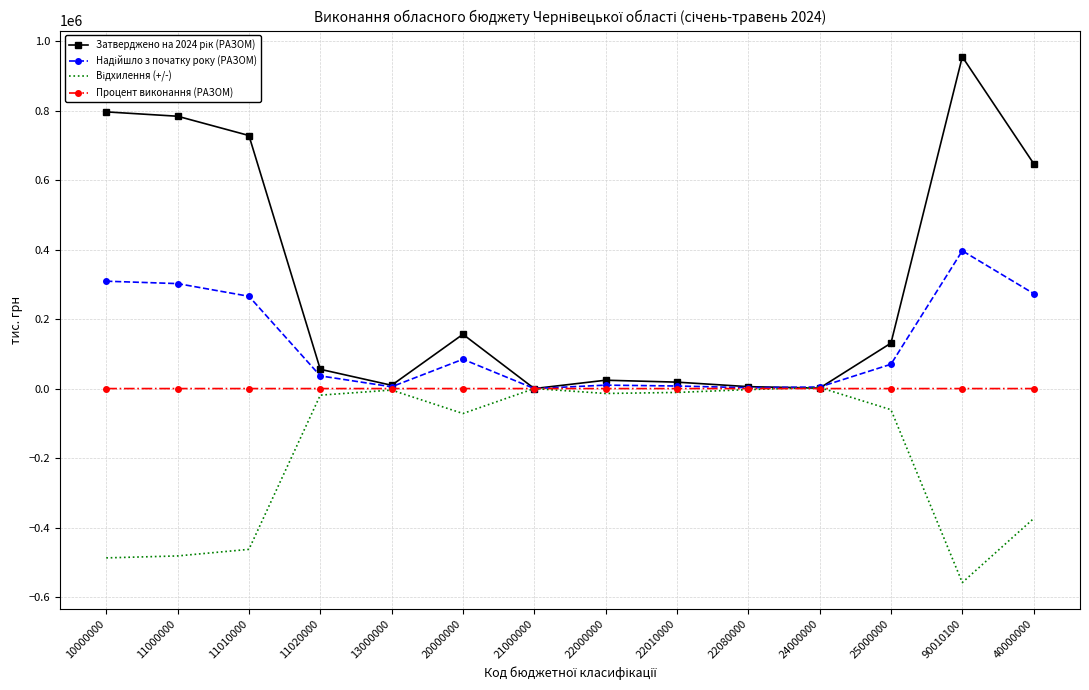

True or false: Процент виконання (РАЗОМ) has more than 1 interior local peaks.

True